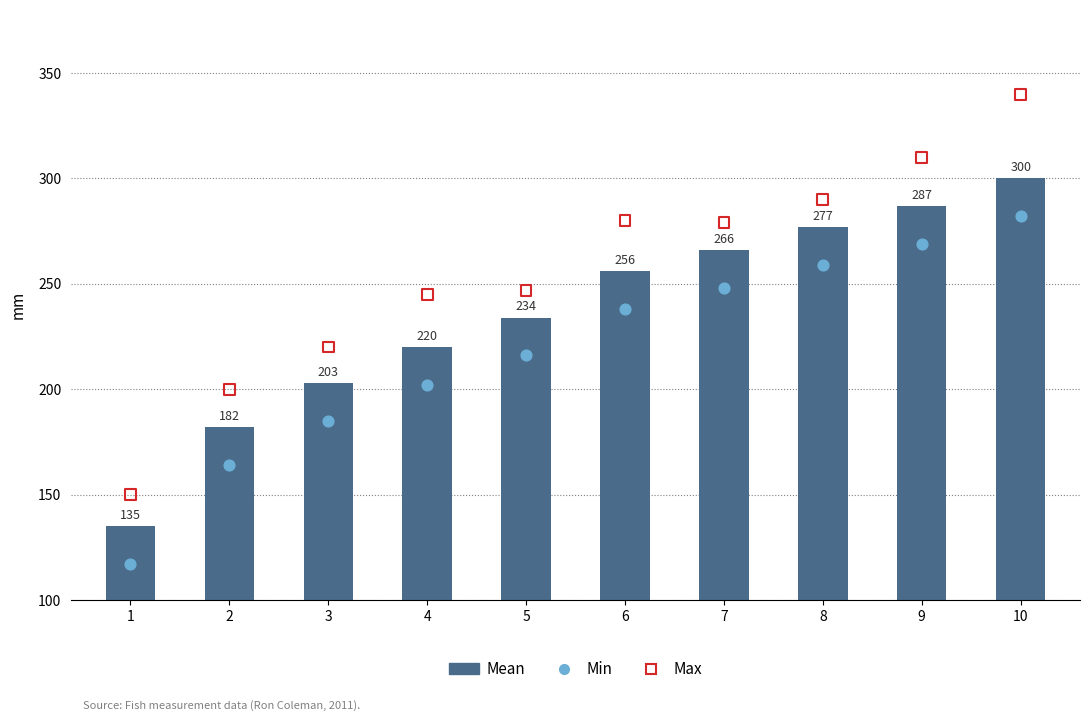

Which series reaches the minimum Y coordinate?

Min